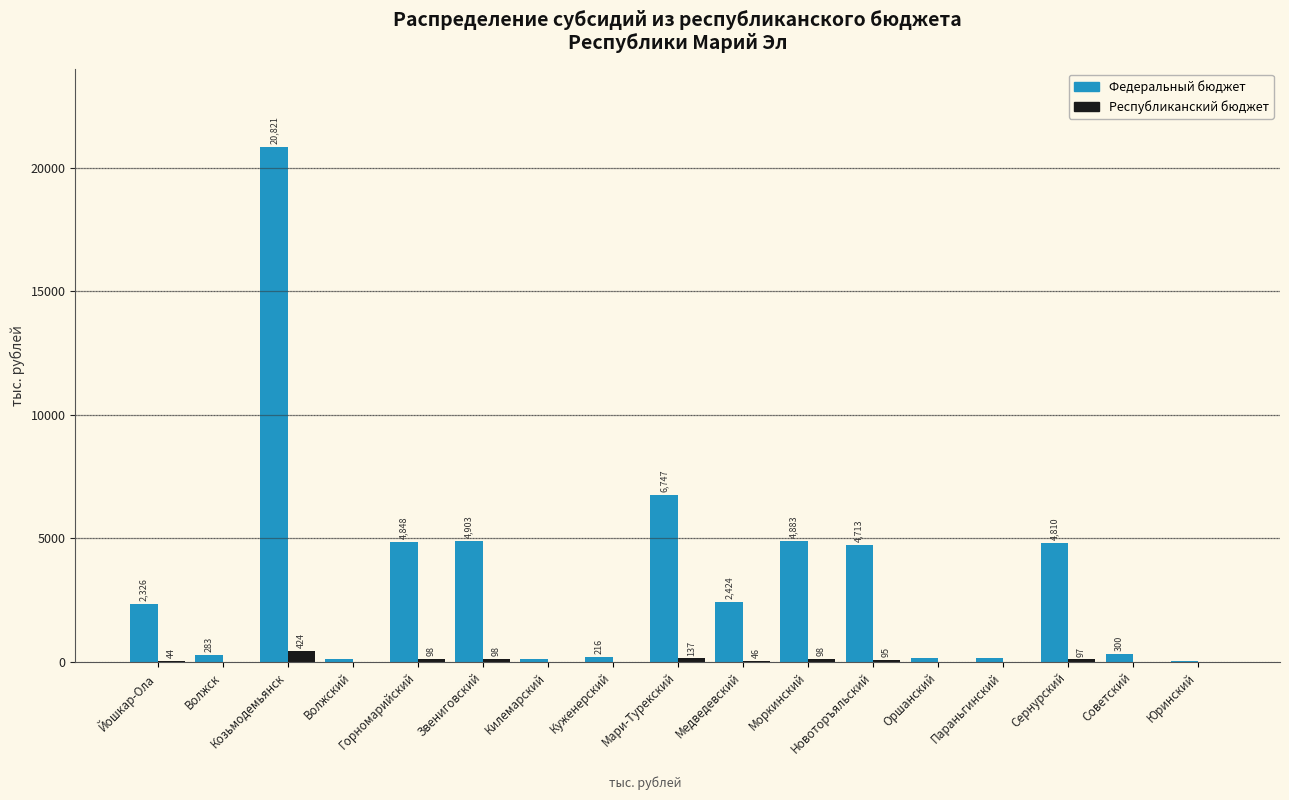

Count the number of data series in this chart.

2